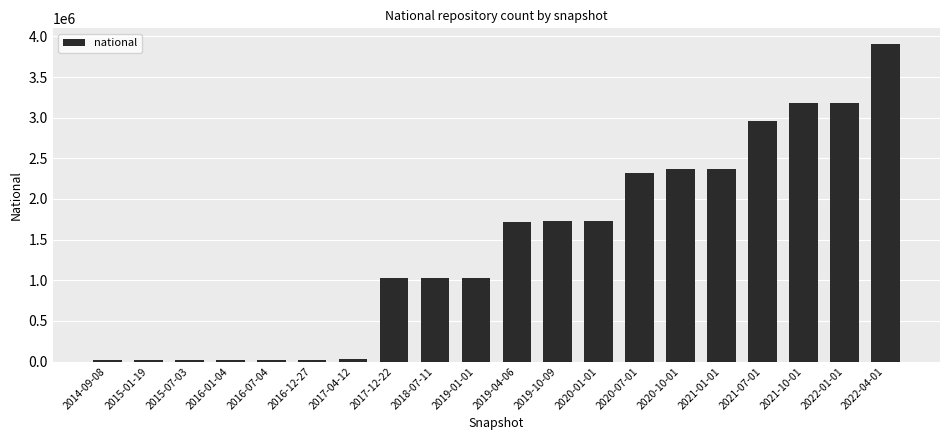

What is the change in value from 2017-04-12 to 2021-10-01?

+3146255